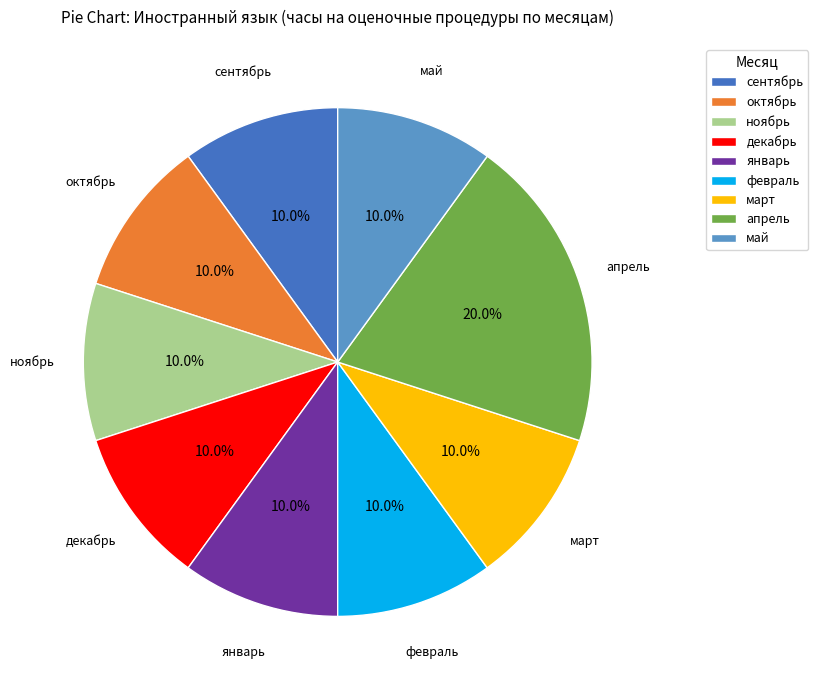

What is the ratio of the value at сентябрь to the value at март?

1.0